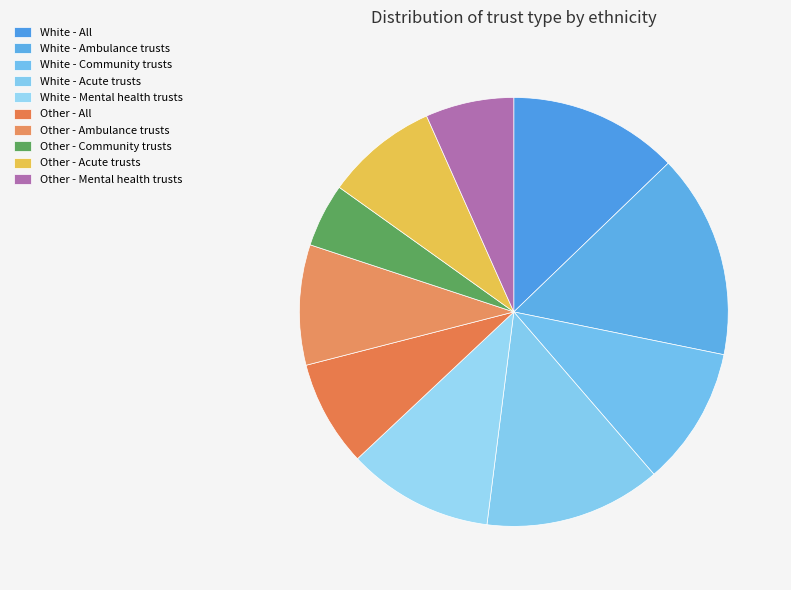

Combined, do White - Ambulance trusts and Other - Community trusts account for over 50%?

No